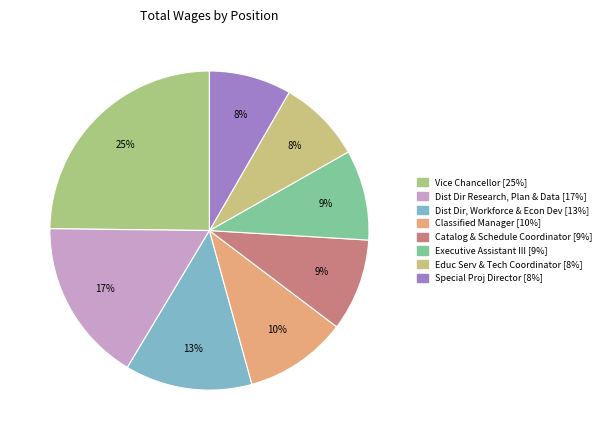

Is it true that Dist Dir, Workforce & Econ Dev is 23% of the pie?

False